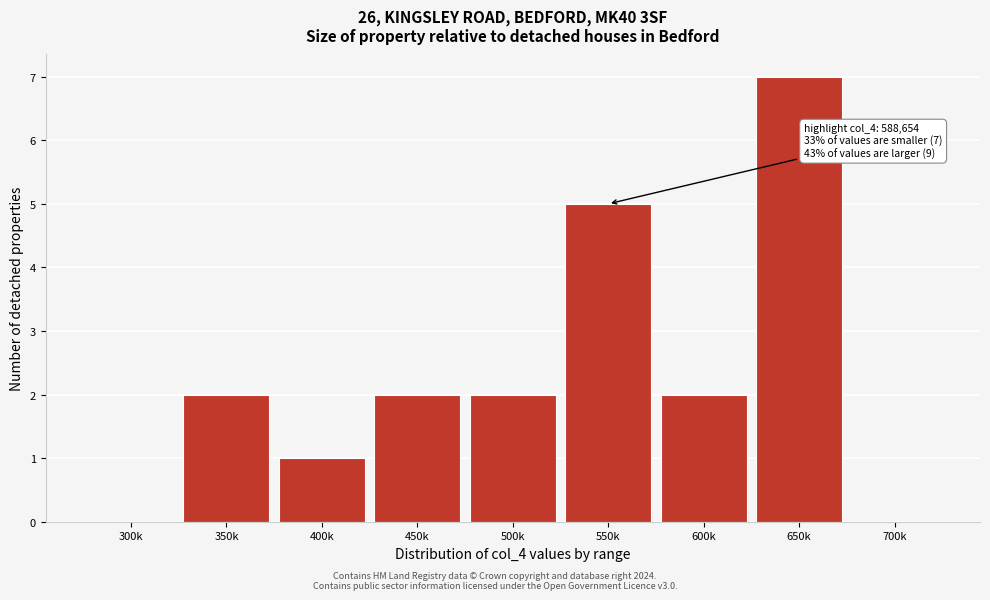

Reading left to right, transcribe all the data shown in this chart.

300k=0	350k=2	400k=1	450k=2	500k=2	550k=5	600k=2	650k=7	700k=0